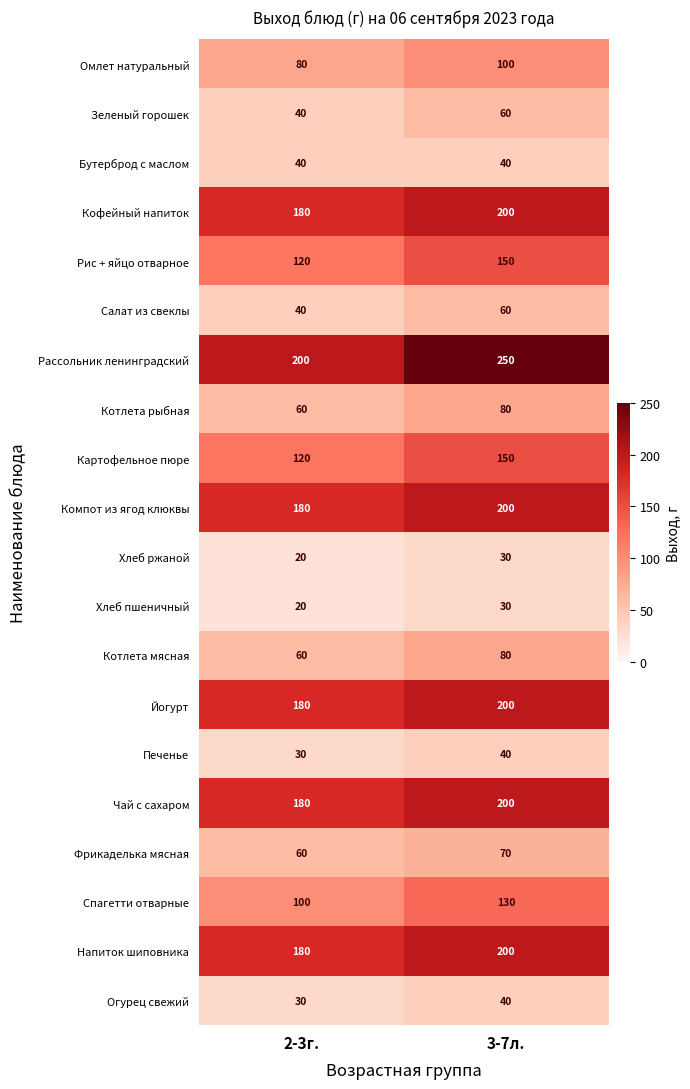

Which series has the largest total across all categories?

Рассольник ленинградский